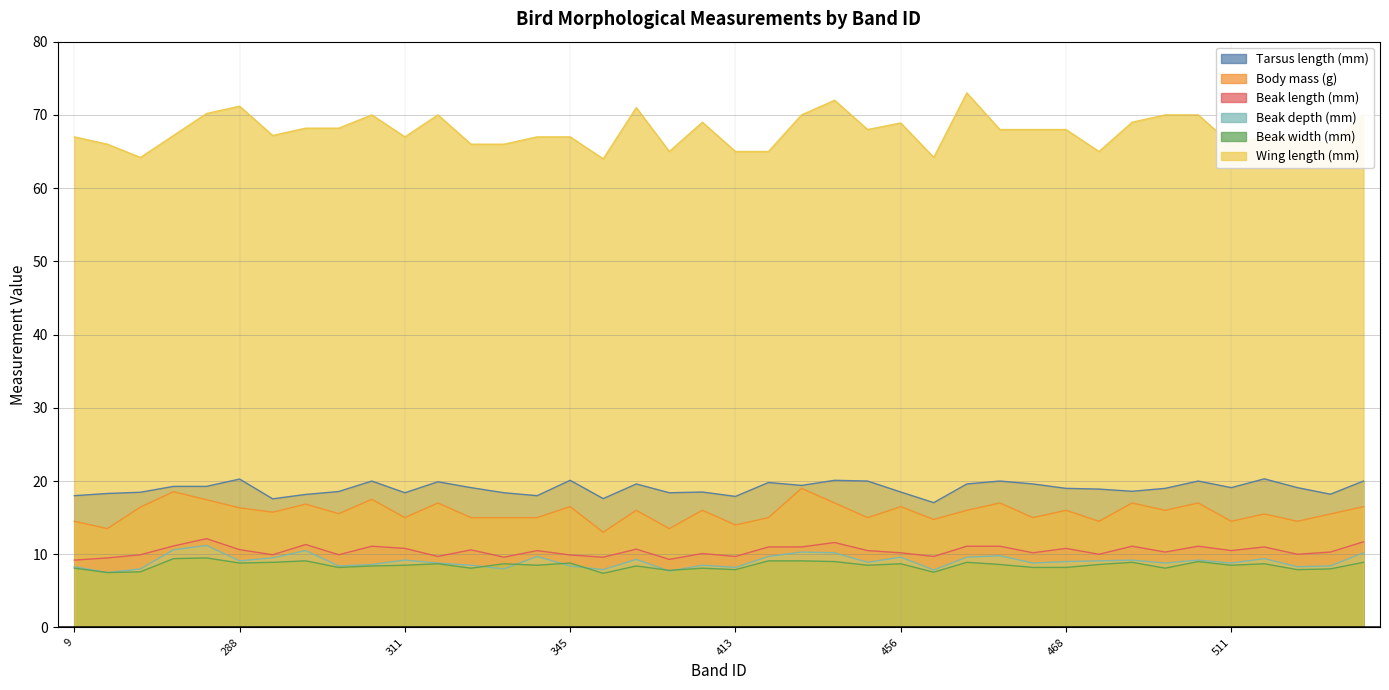

At which label is Body mass (g) closest to 16?

347